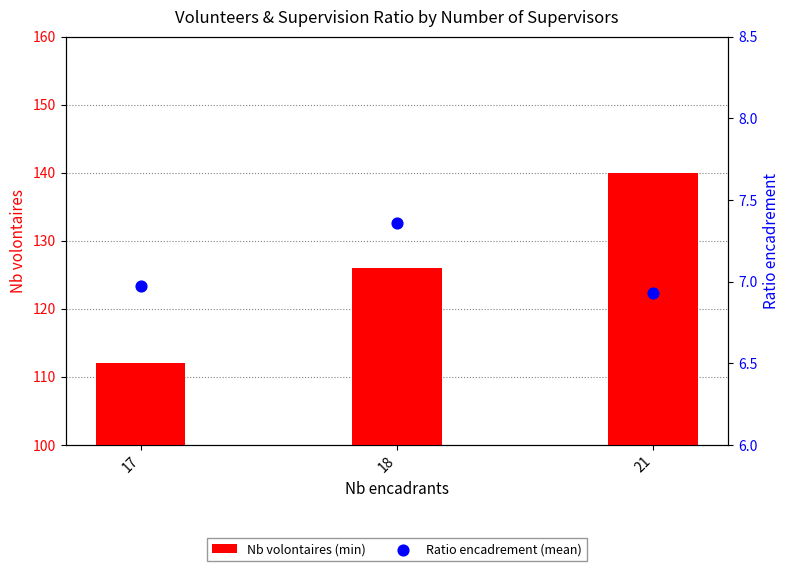

Which series has the largest total across all categories?

Nb volontaires (min)